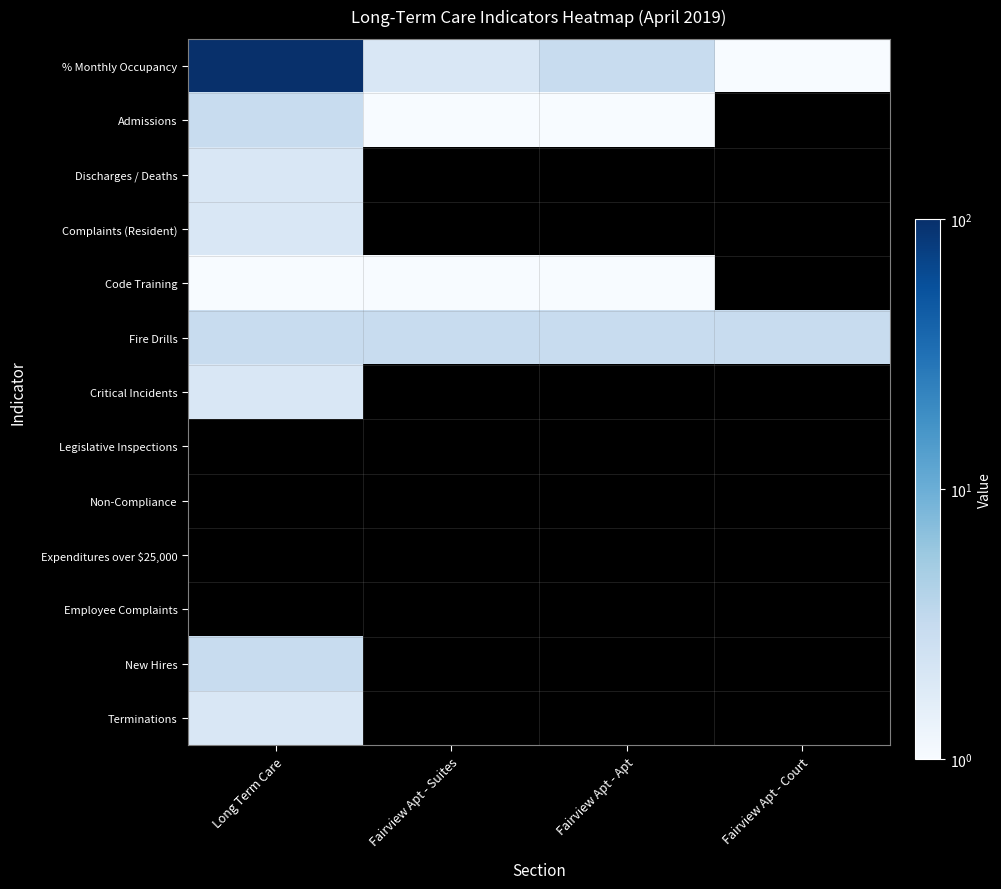

List the labels in order of Discharges / Deaths value, smallest first.

Long Term Care, Fairview Apt - Suites, Fairview Apt - Apt, Fairview Apt - Court